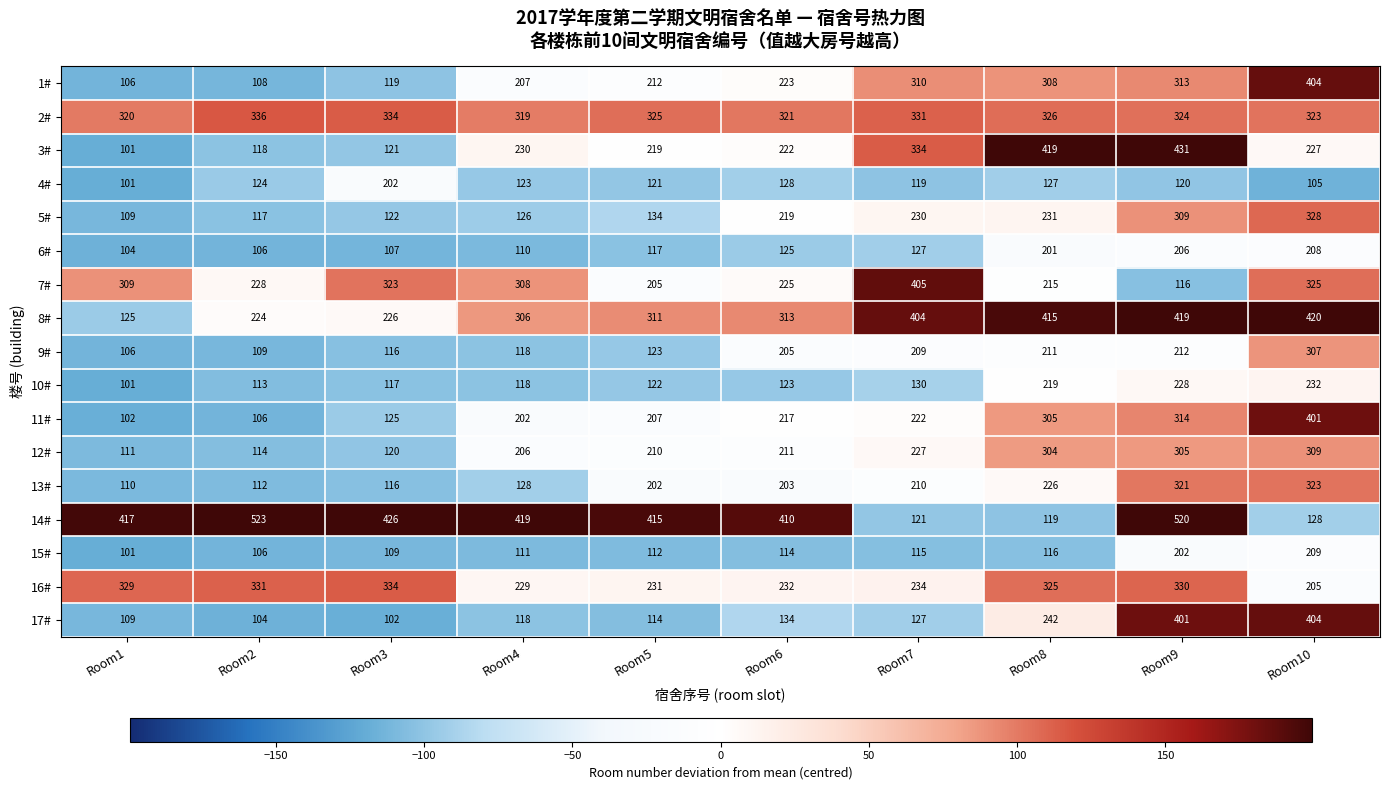

Is it true that 4# equals 124 at Room2?

True